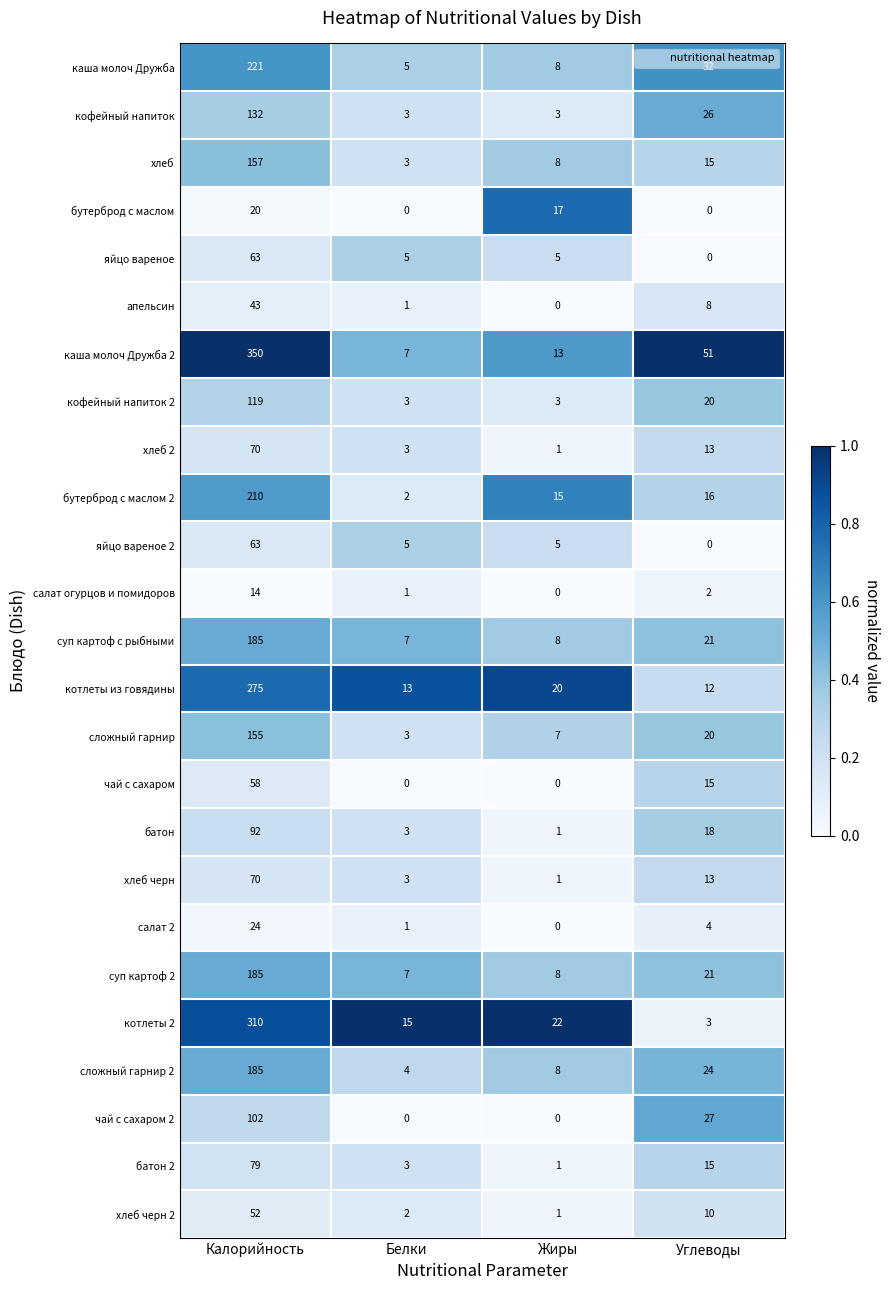

The value of сложный гарнир 2 at Белки is 1. True or false?

False